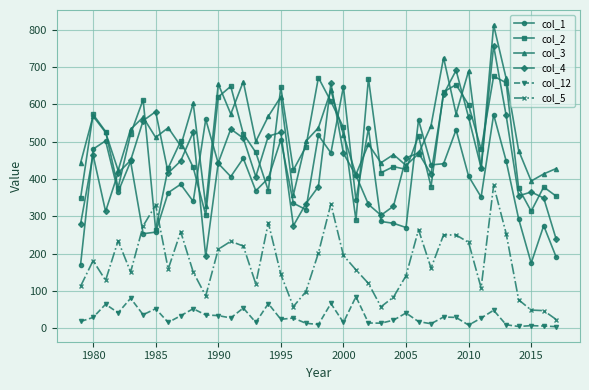

Does the chart display data point markers on the line(s)?

Yes